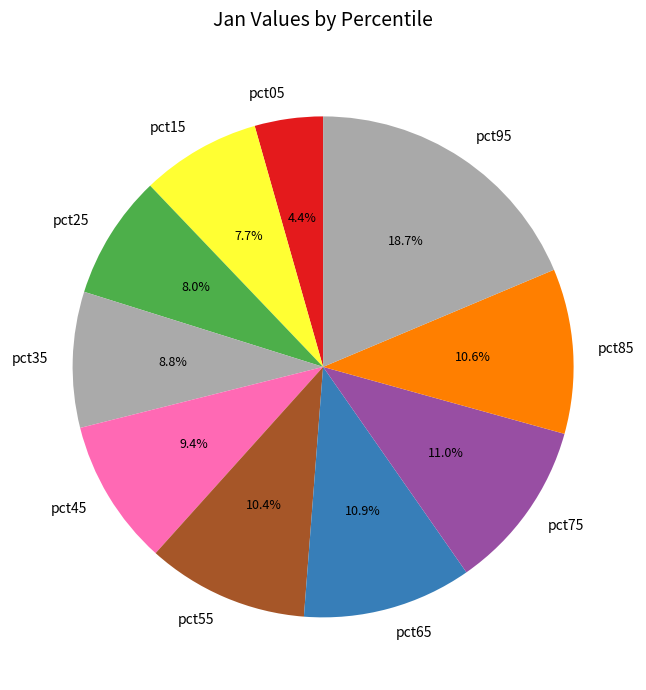

The pct25 slice represents 8% of the pie. True or false?

True